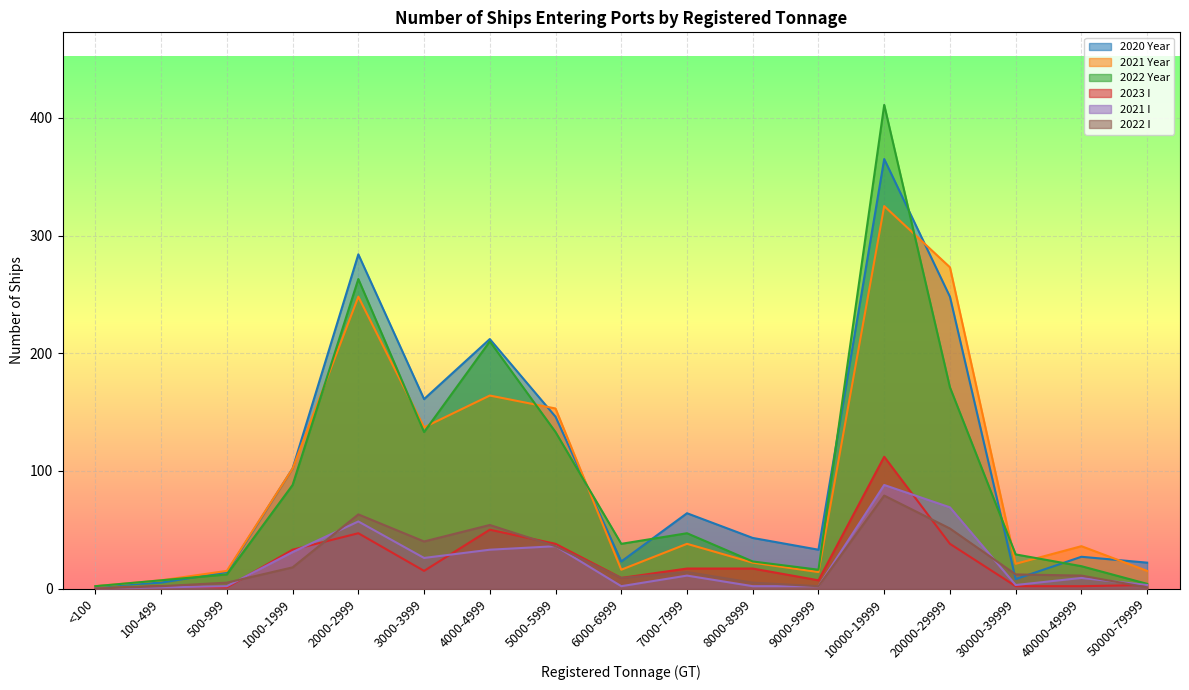

True or false: 2020 Year and 2023 I cross at least once.

False